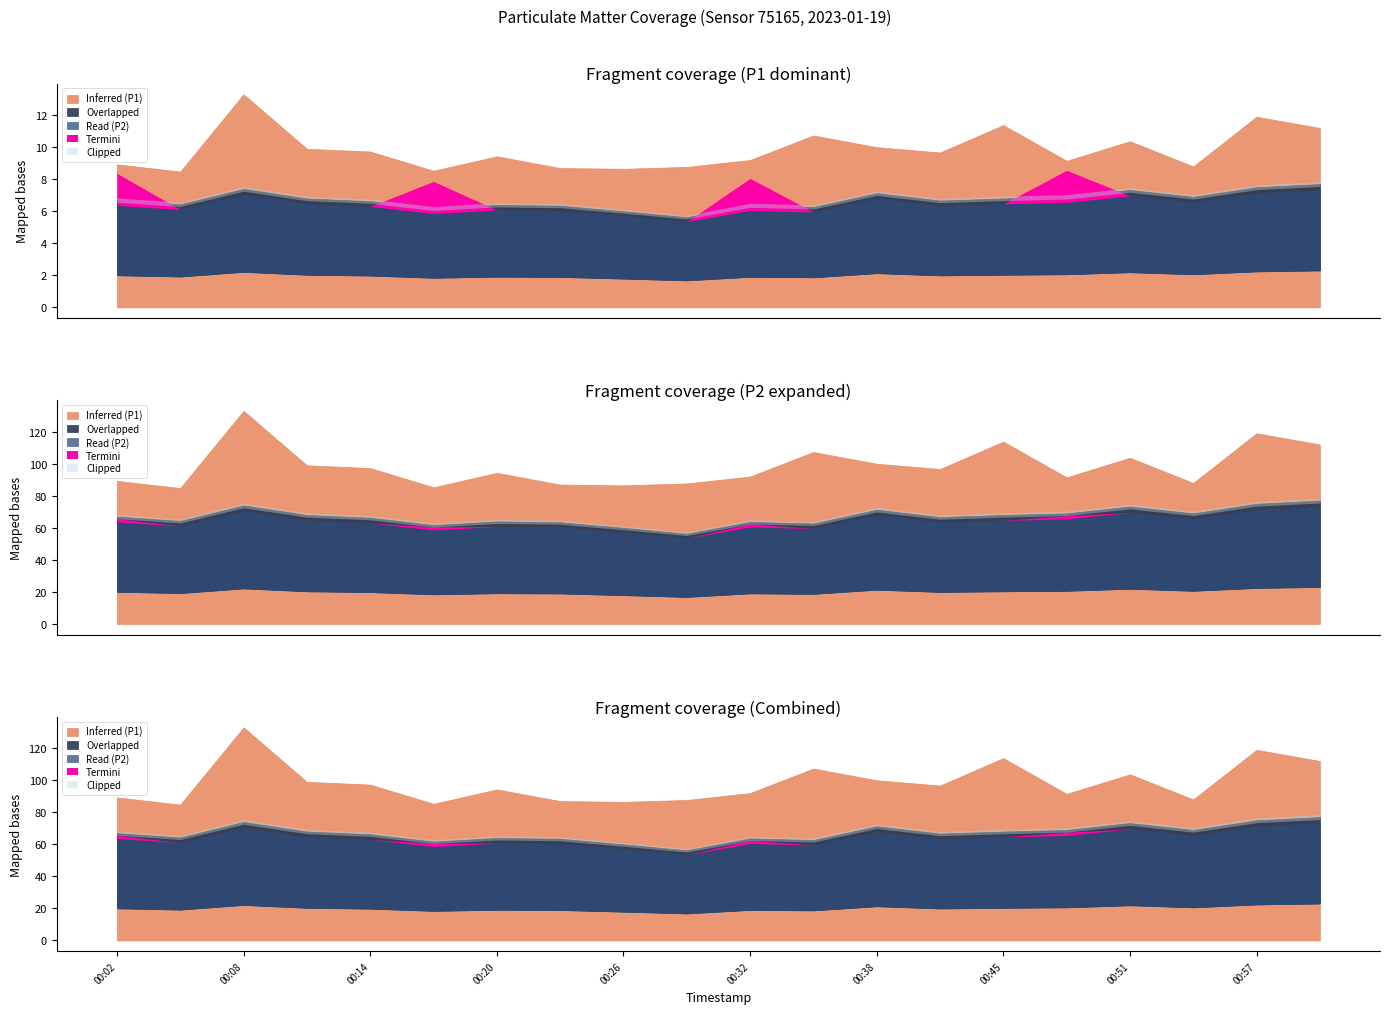

What is the label of the 13th point from the right?

00:23